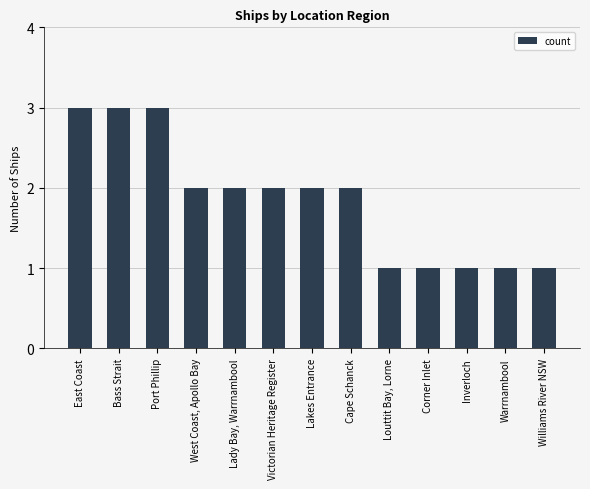

Between Lady Bay, Warrnambool and Warrnambool, which is larger?

Lady Bay, Warrnambool